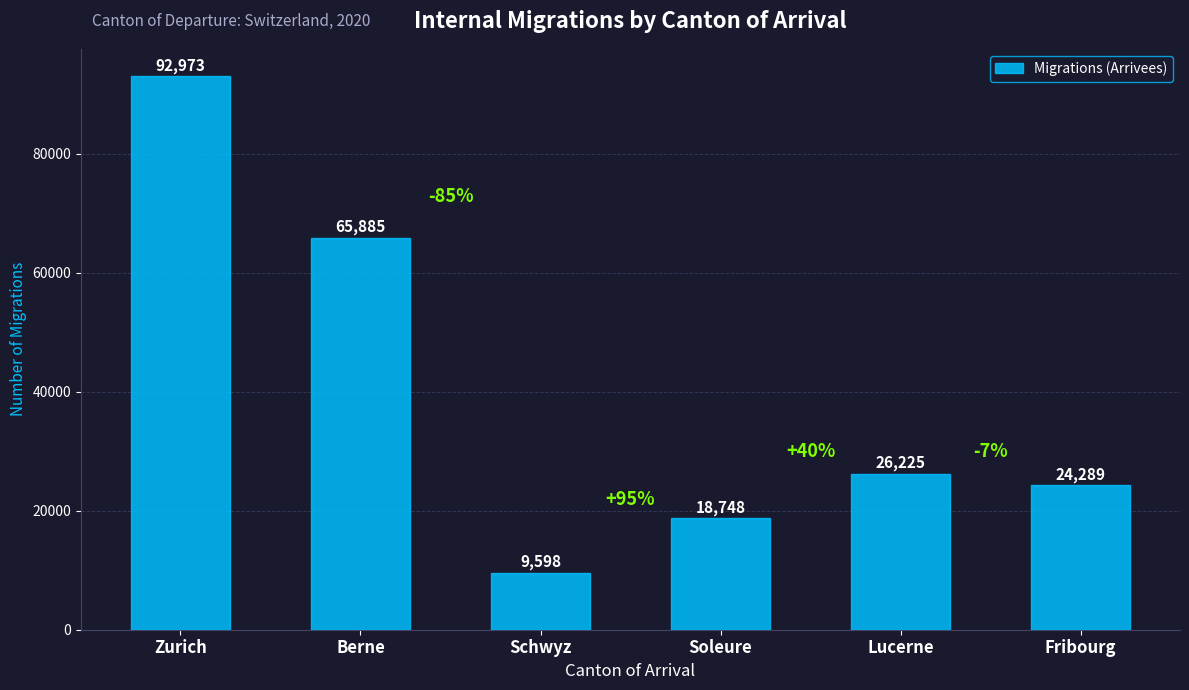

Reading left to right, list all the values displayed in this chart.

92973	65885	9598	18748	26225	24289